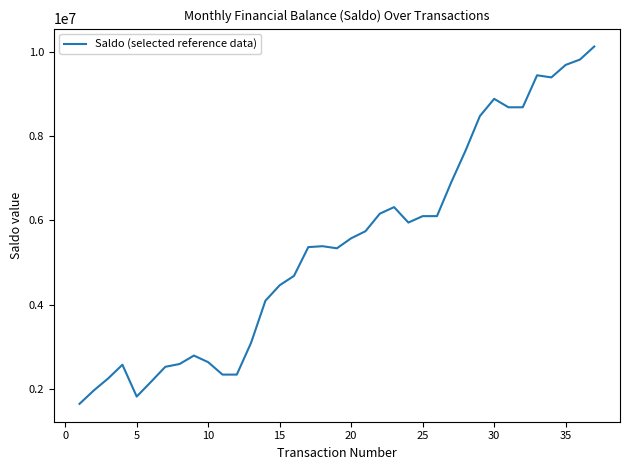

What is the greatest value displayed?

10121140